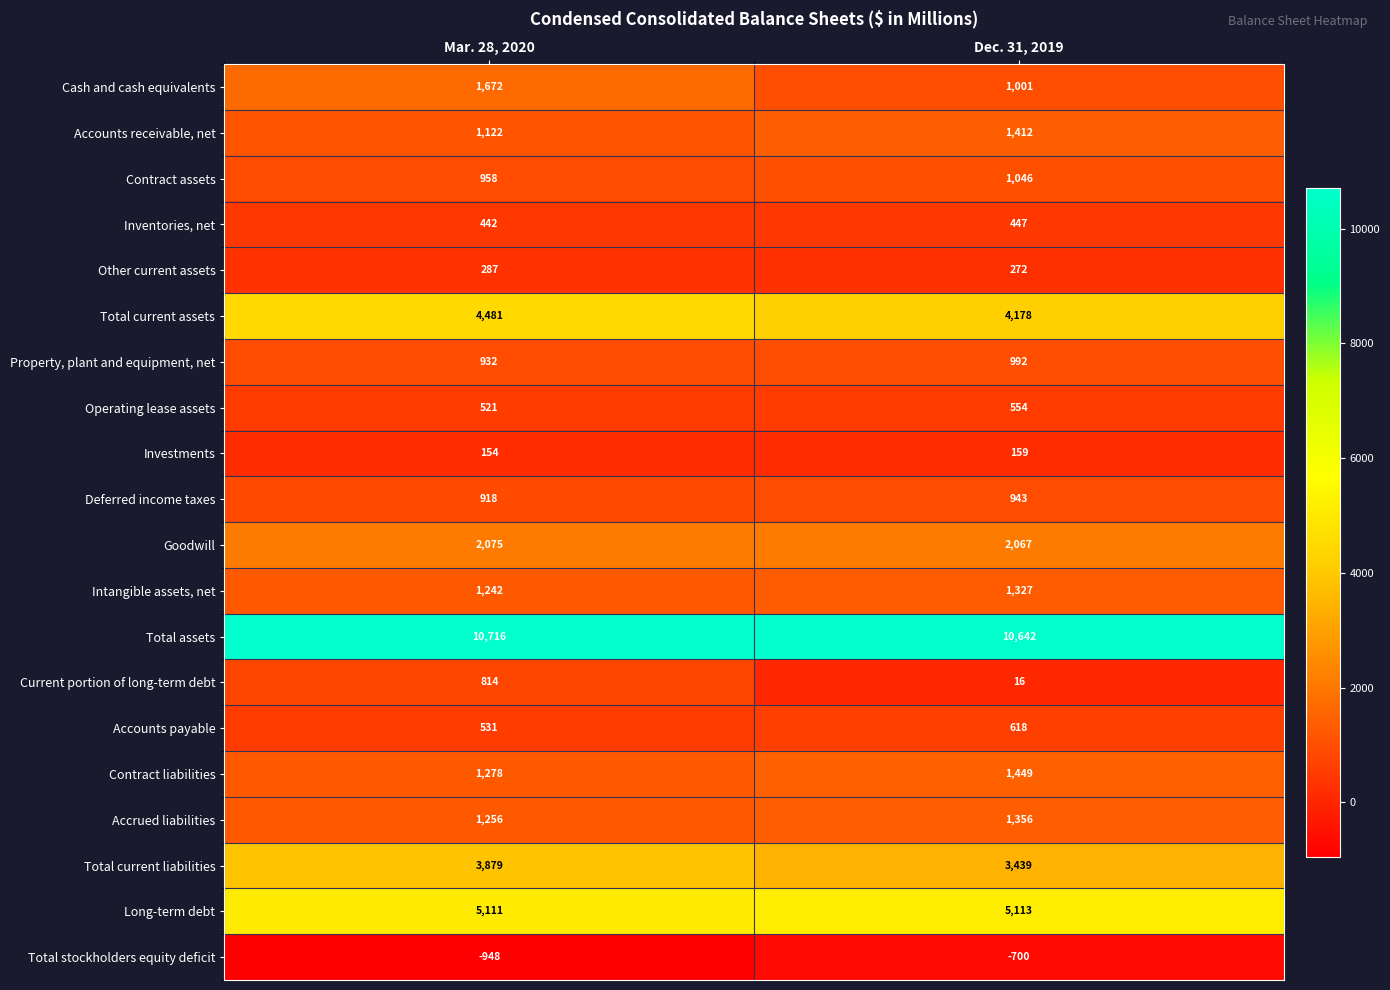

How many distinct data groups are displayed?

20